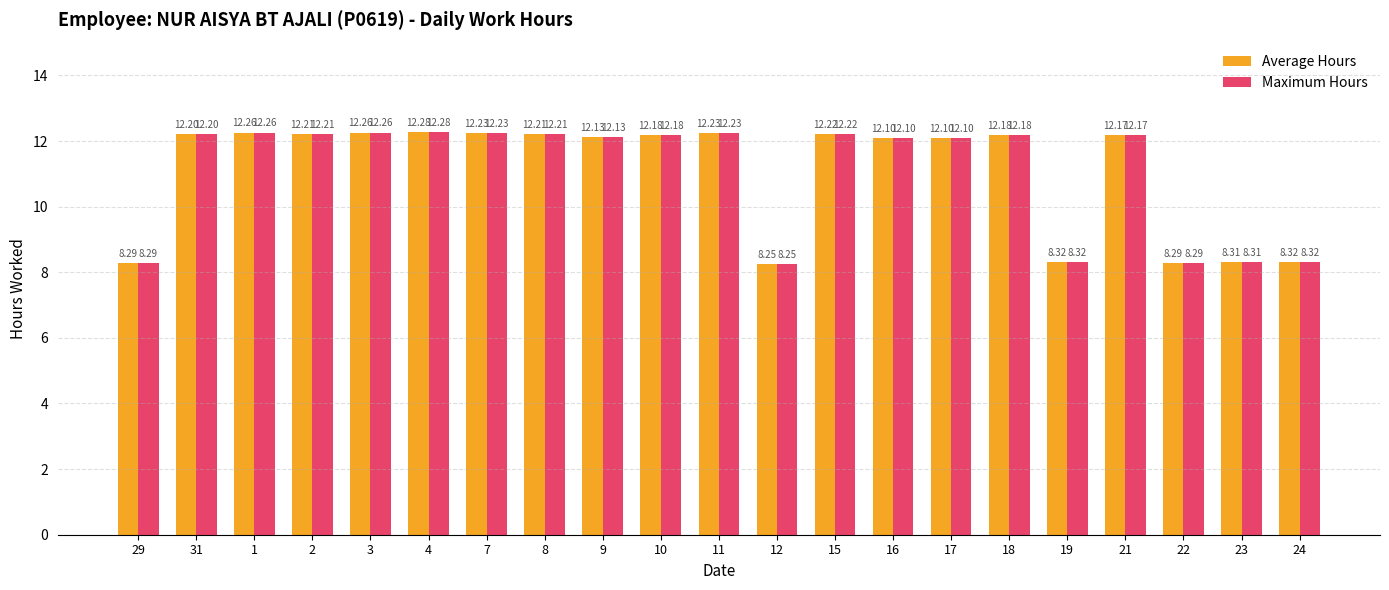

What is the total value across all series at 17?

24.2